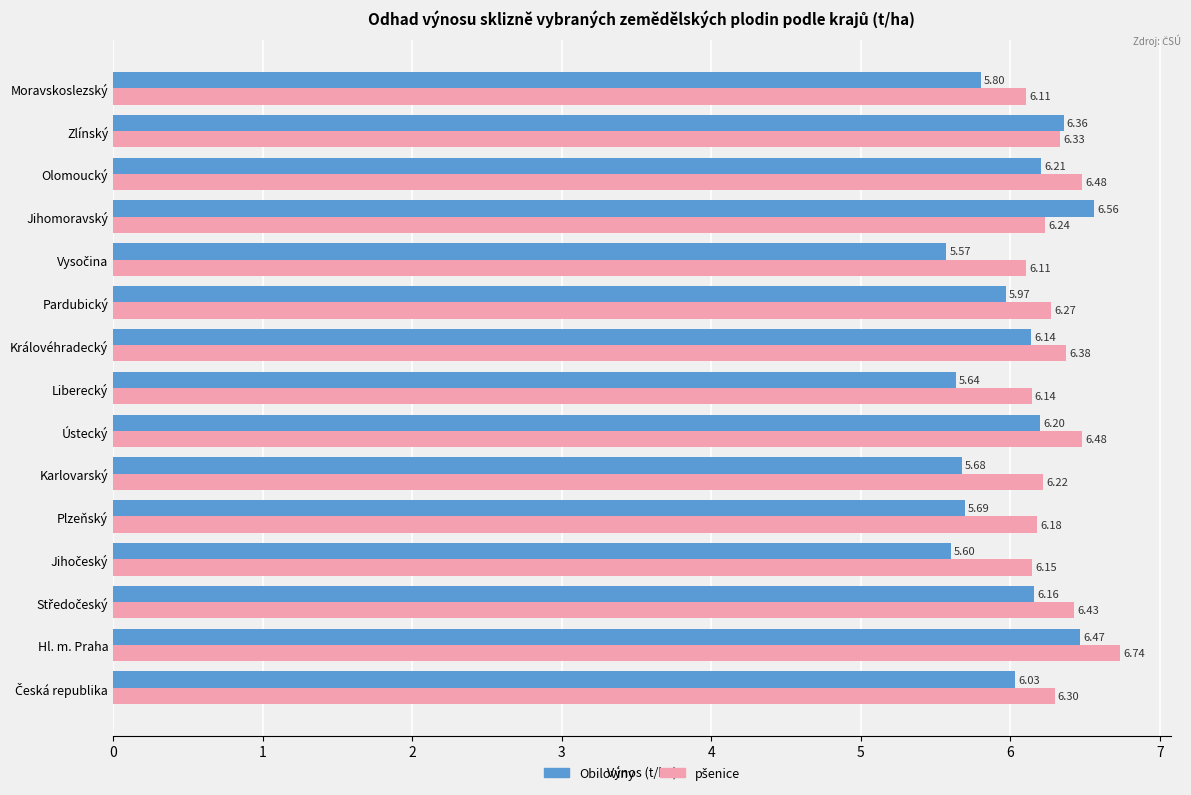

Which label corresponds to the largest value in the chart?

Hl. m. Praha